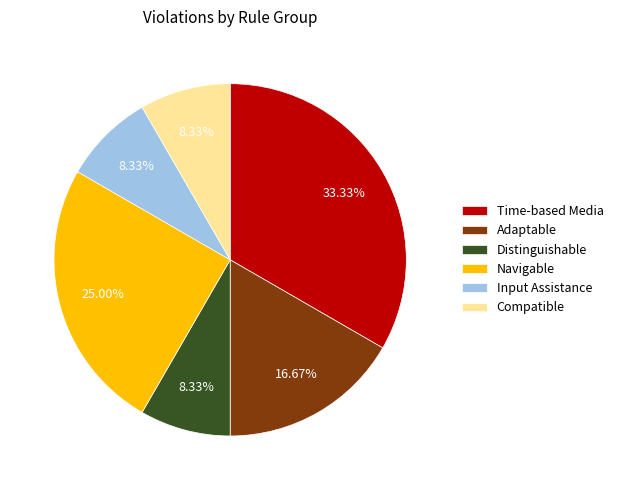

How many segments does this pie chart have?

6